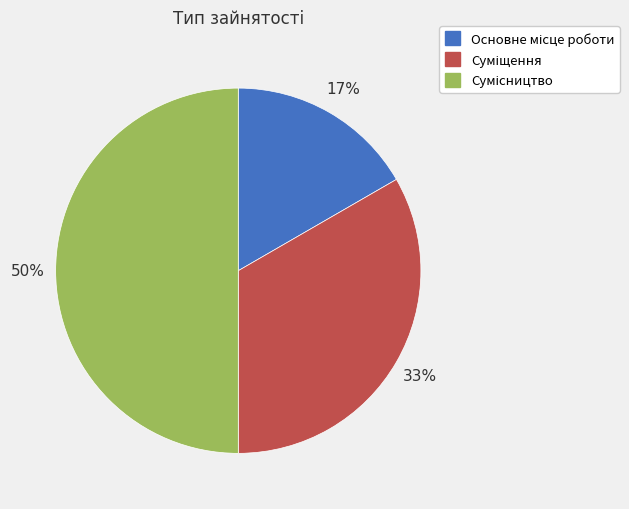

To the nearest percent, what is the difference between the largest and smallest slice percentages?

33%